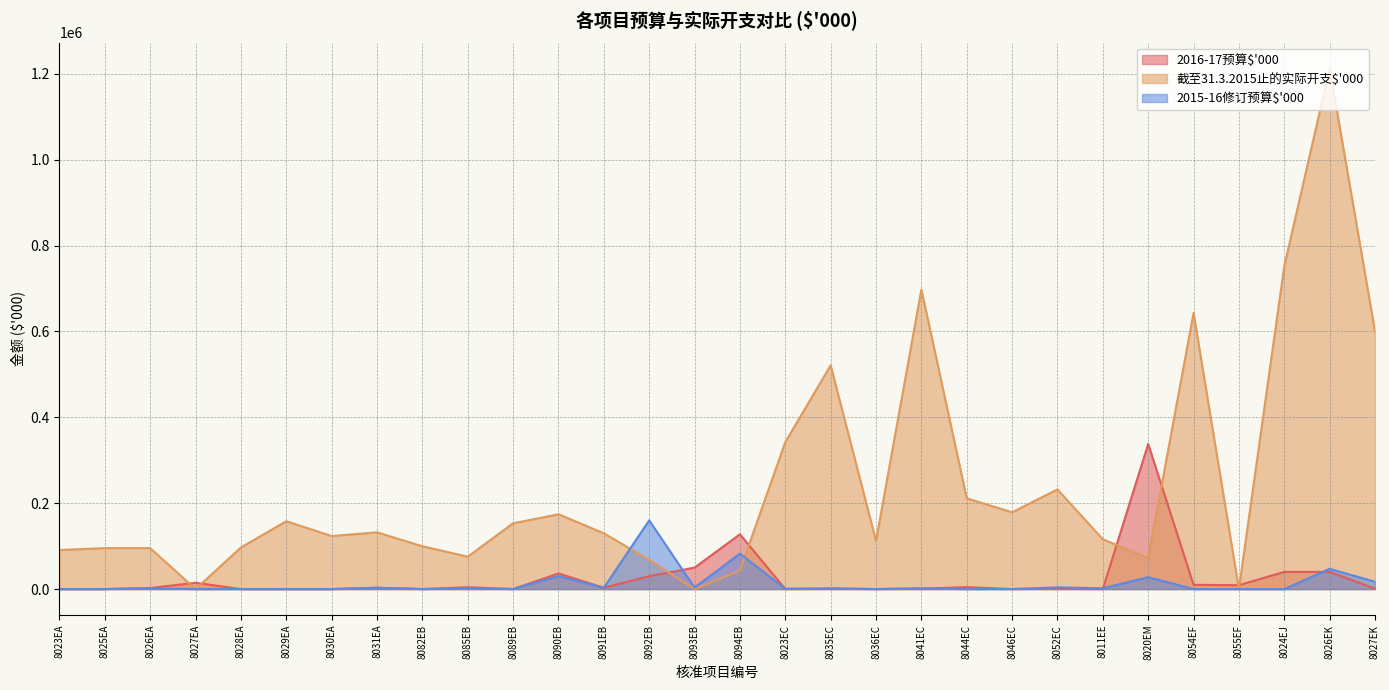

How many series are shown in this chart?

3